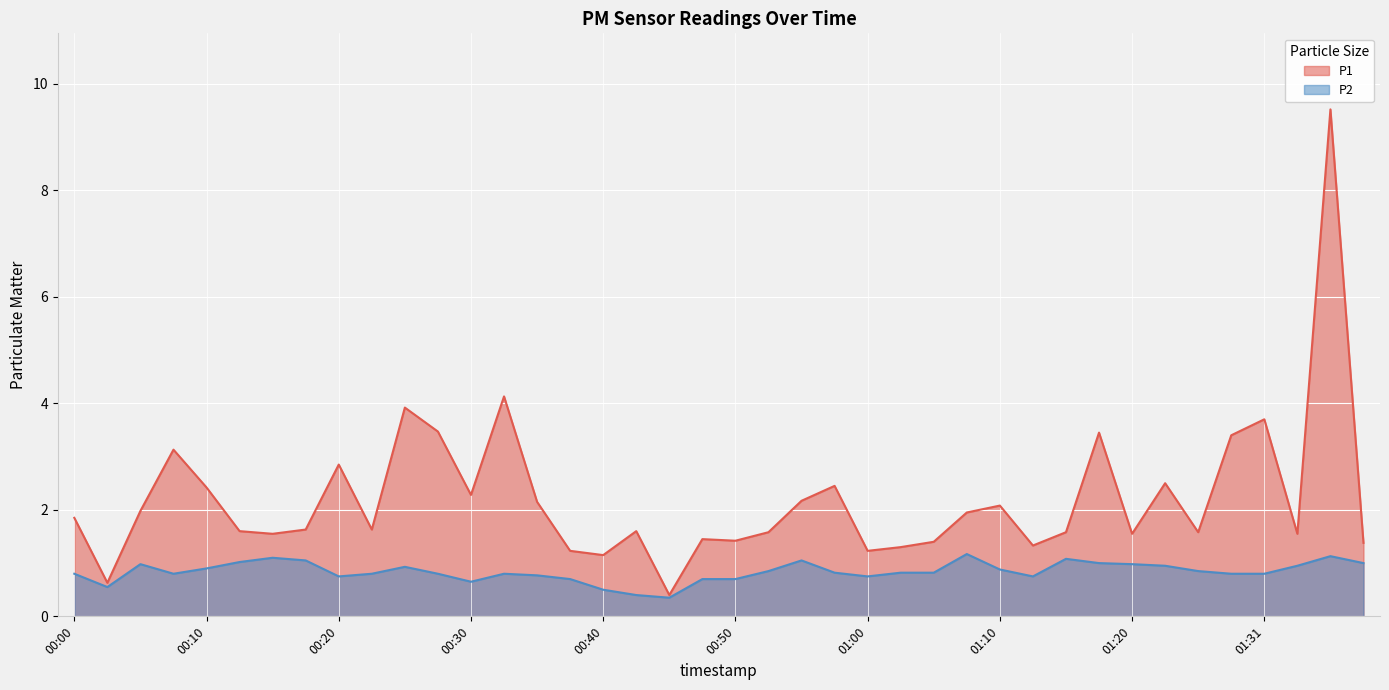

What is the difference between the maximum and minimum values in the P2 series?

0.8